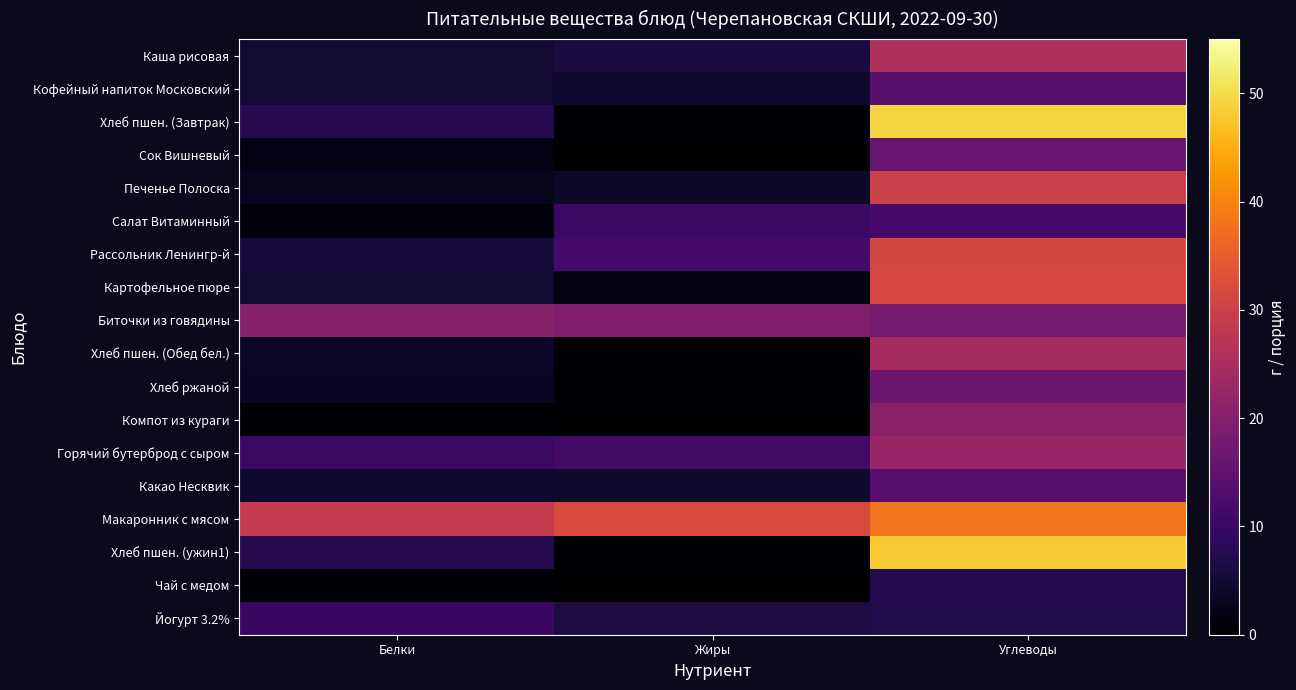

Rank the series at Белки from highest to lowest value.

Макаронник с мясом, Биточки из говядины, Горячий бутерброд с сыром, Йогурт 3.2%, Хлеб пшен. (Завтрак), Хлеб пшен. (ужин1), Рассольник Ленингр-й, Каша рисовая, Картофельное пюре, Кофейный напиток Московский, Какао Несквик, Хлеб пшен. (Обед бел.), Хлеб ржаной, Печенье Полоска, Сок Вишневый, Салат Витаминный, Компот из кураги, Чай с медом